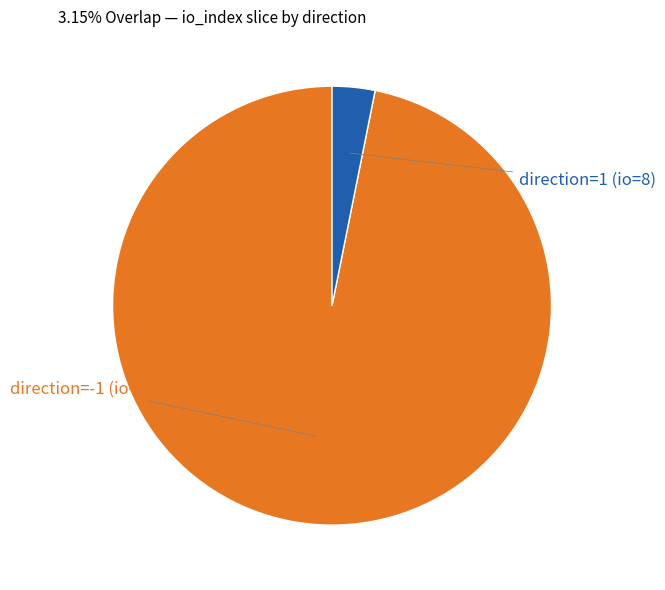

Is there a majority slice in this chart?

Yes